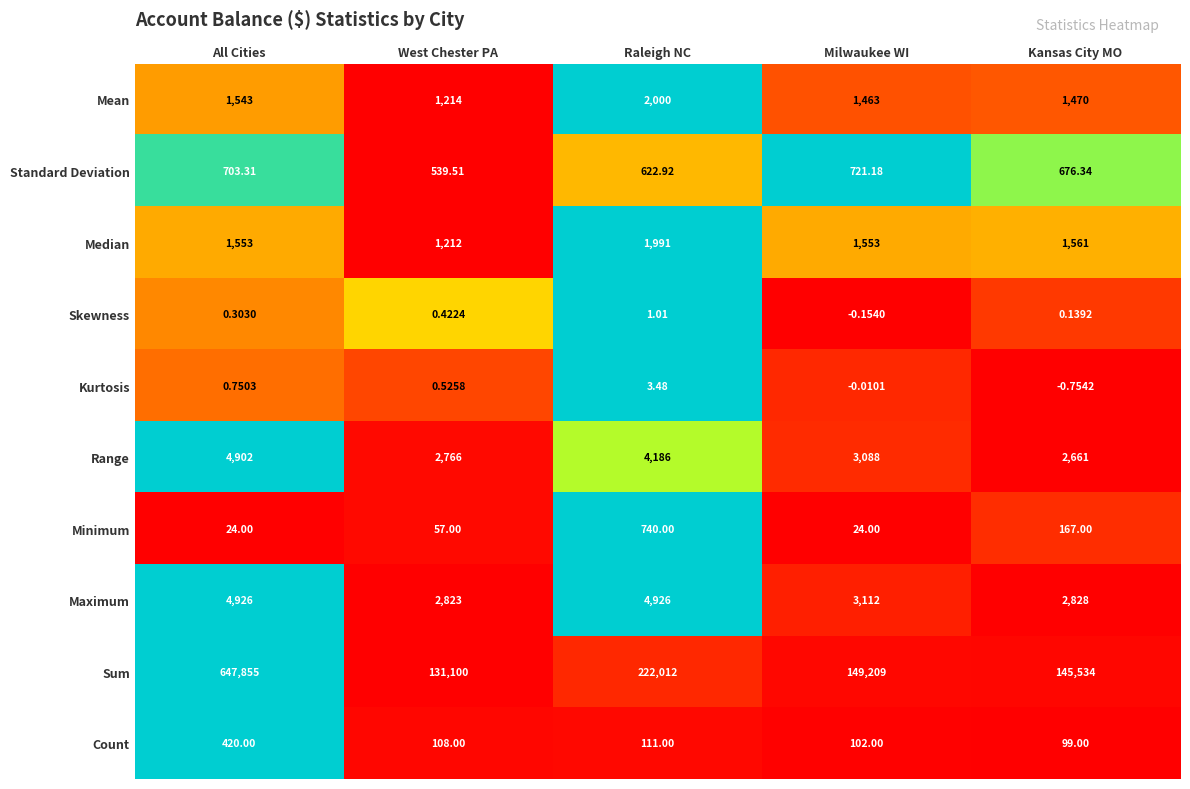

Rank the series at West Chester PA from lowest to highest value.

Skewness, Kurtosis, Minimum, Count, Standard Deviation, Median, Mean, Range, Maximum, Sum